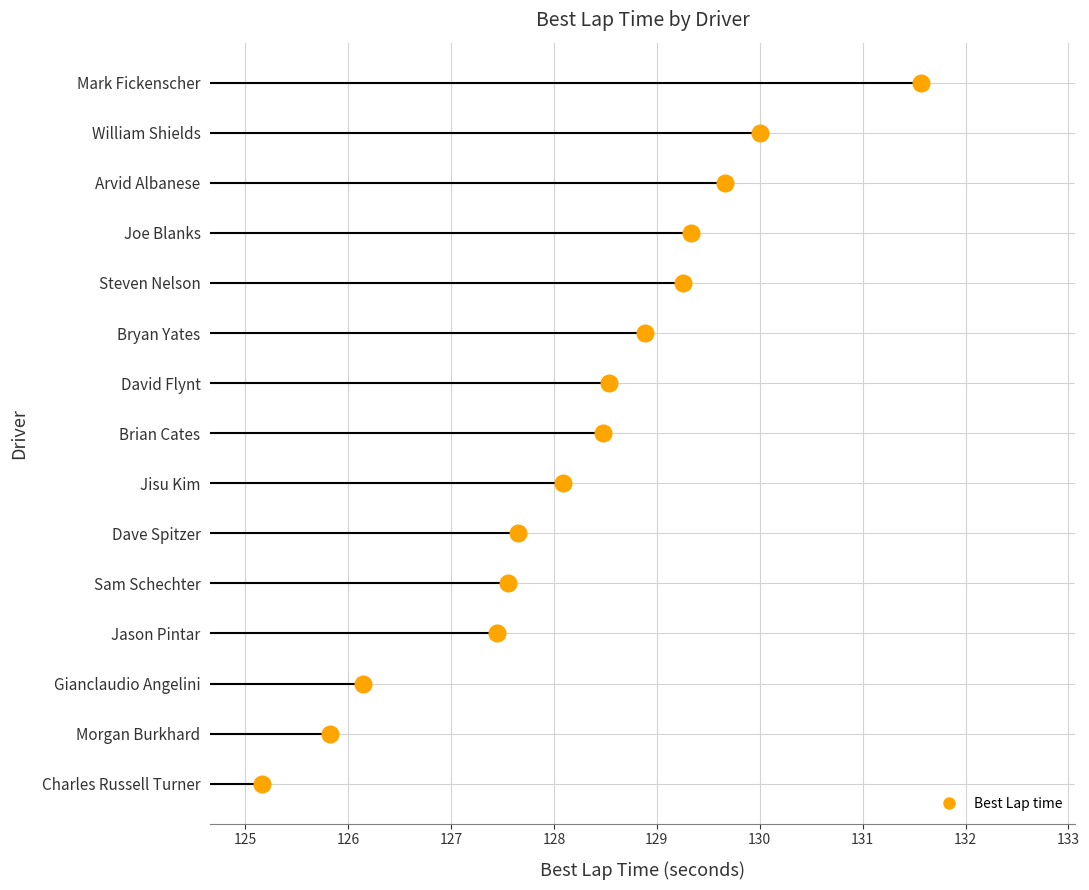

What is the label of the 15th point from the left?

Mark Fickenscher